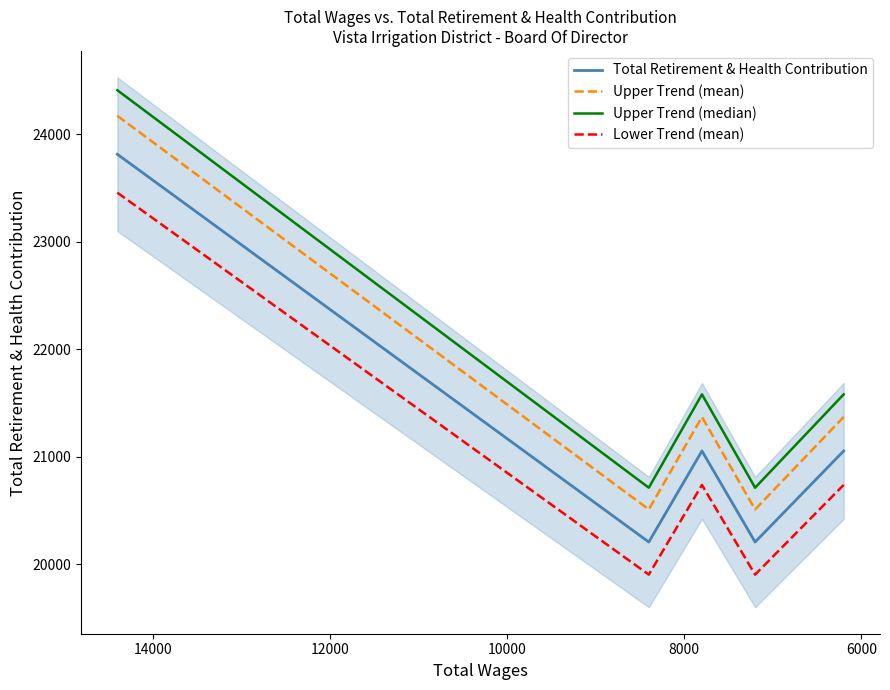

True or false: Upper Trend (mean) and Total Retirement & Health Contribution intersect in this chart.

False